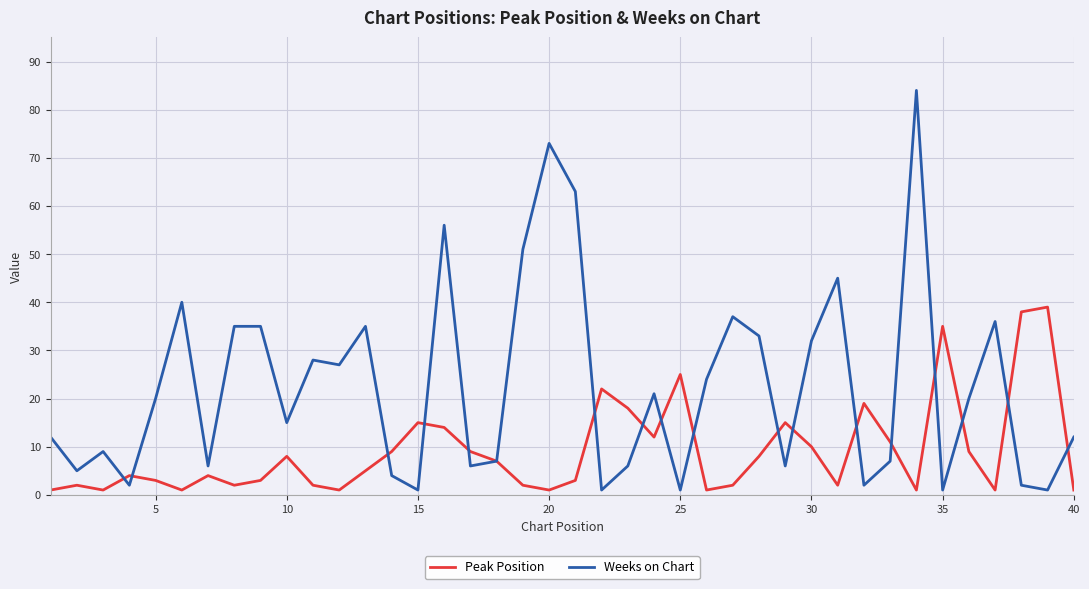

What is the minimum value shown in the chart?

1